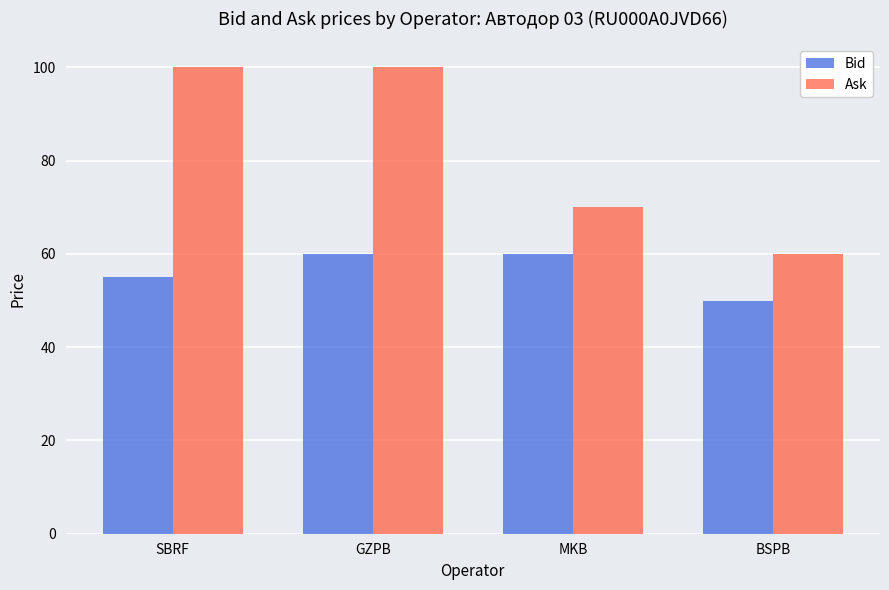

What is the spread (max minus min) of values at GZPB?

40